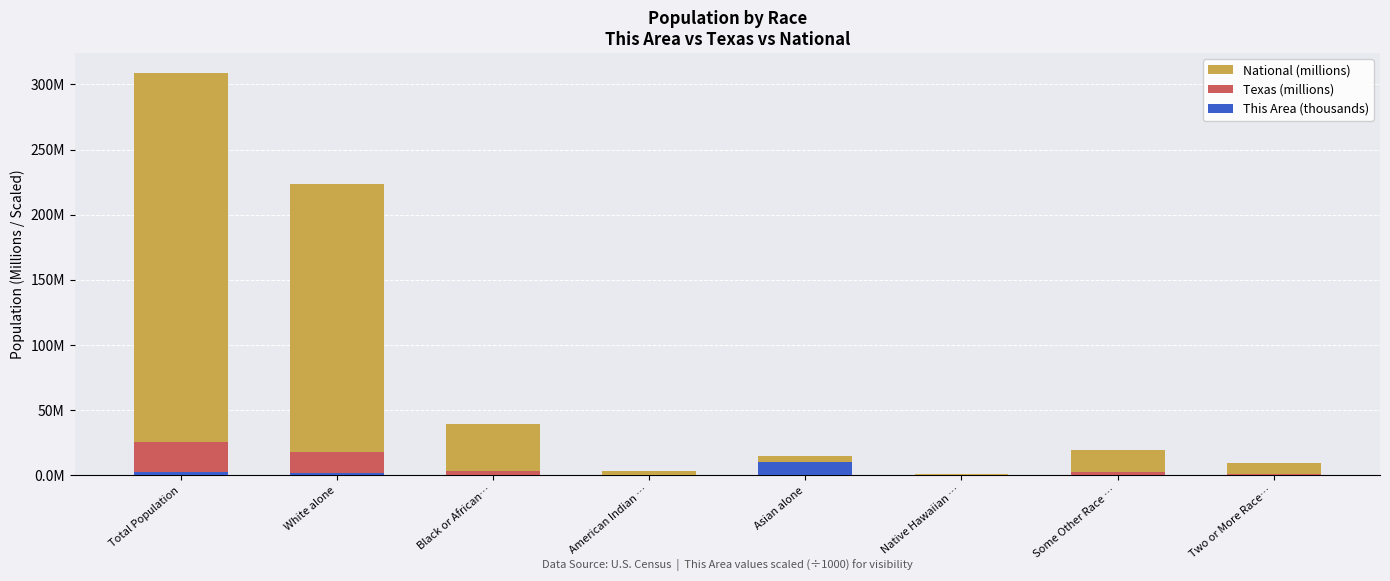

How many groups of bars are there?

8